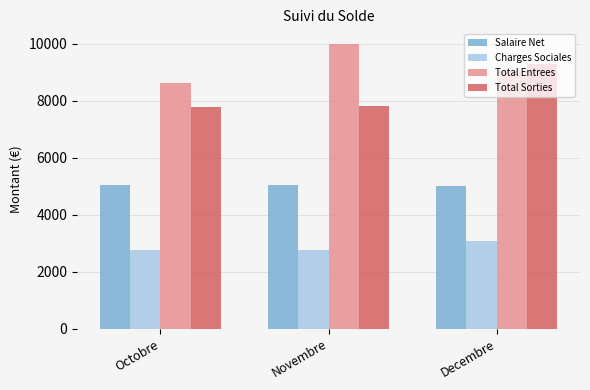

Which series has the largest range (max minus min)?

Total Sorties